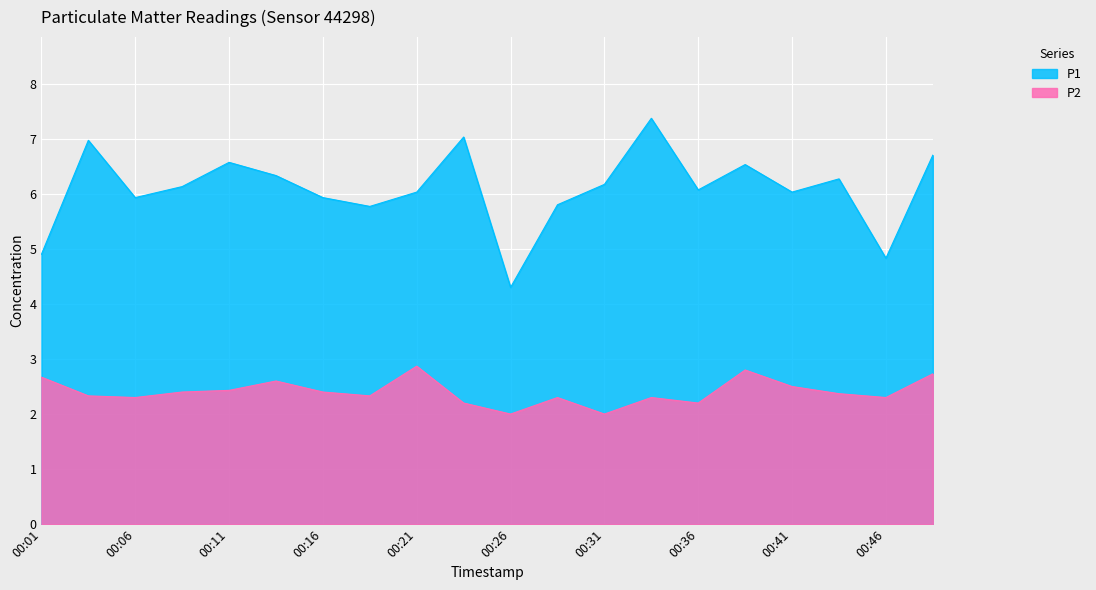

At how many categories does at least one series exceed 6?

13